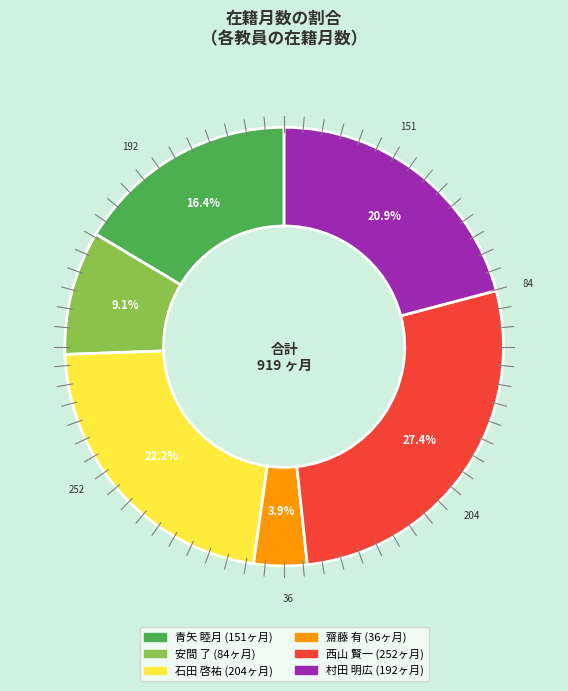

To the nearest percent, what portion does 西山 賢一 represent?

27%